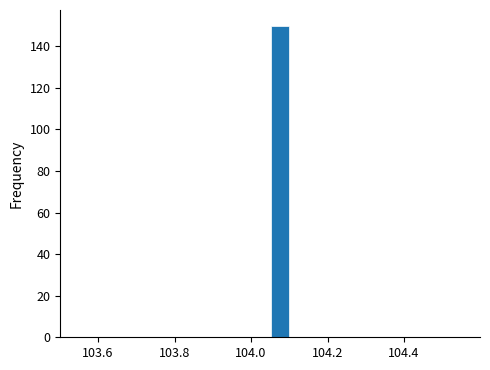

Around what value on the x-axis is the tallest bar? Give the approximate position of its centre, as read against the axis.

104.08